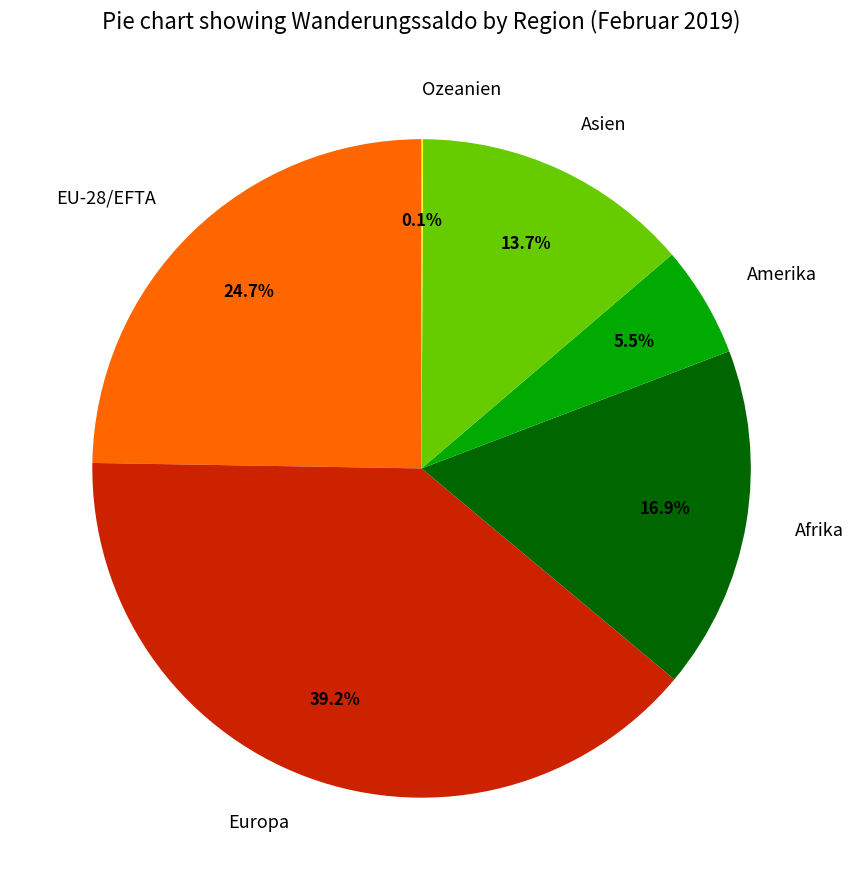

To the nearest percent, what is the combined percentage of Amerika and Asien?

19%